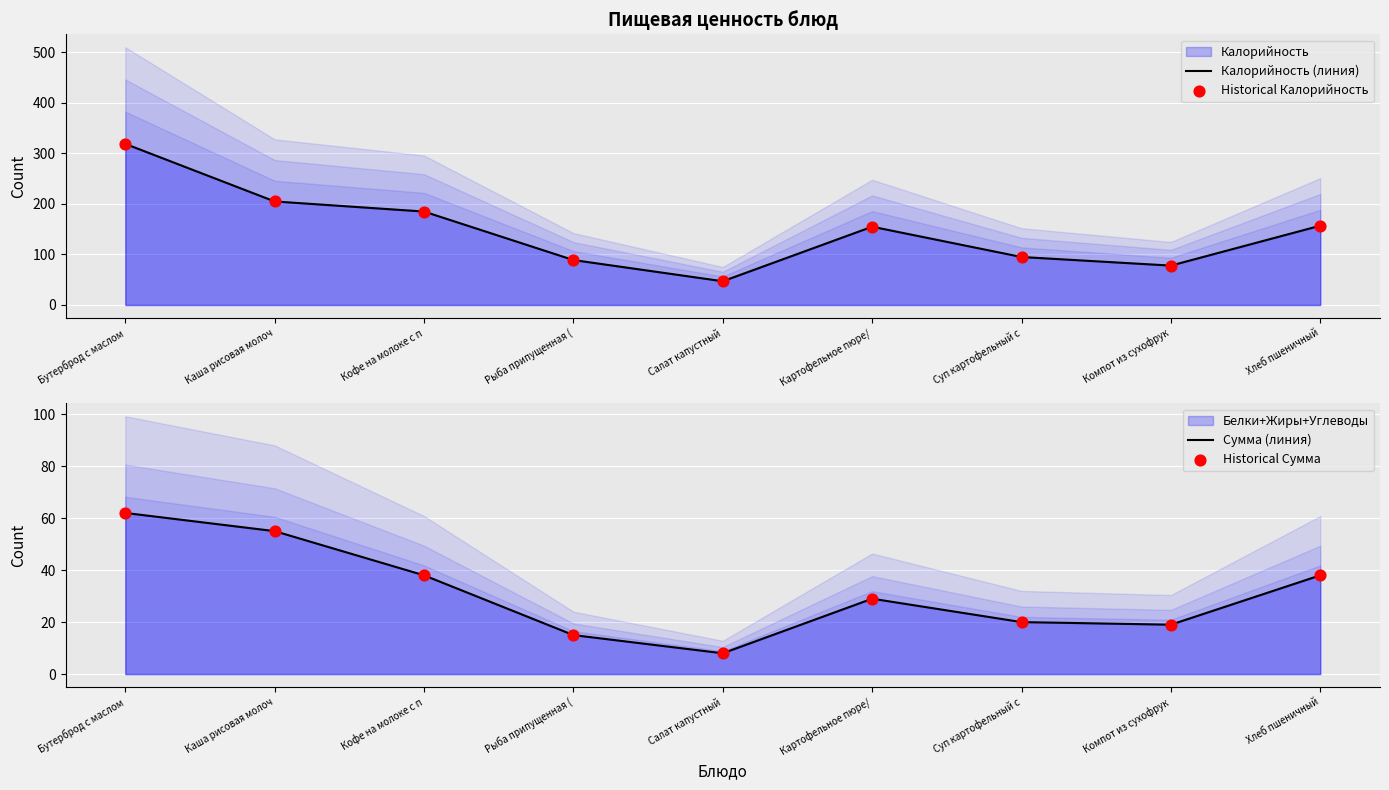

What is the total value across all series at Компот из сухофрук?

194